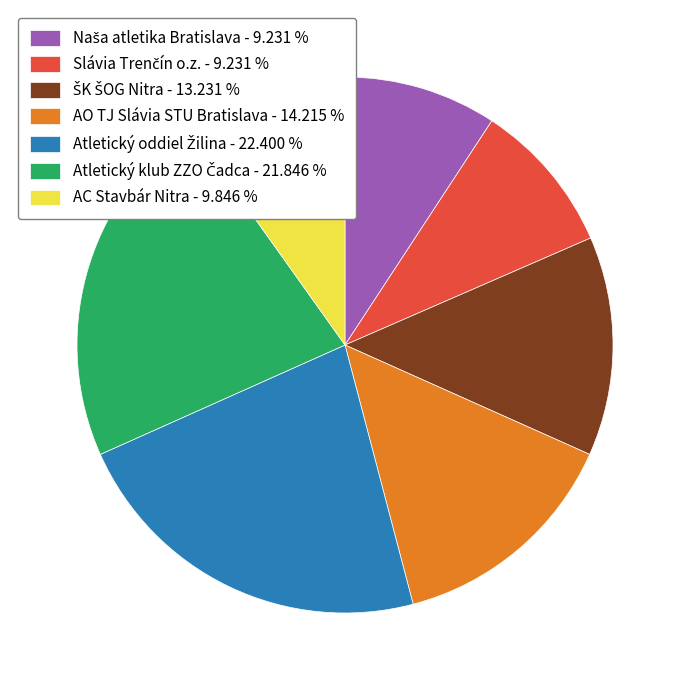

Is there any slice that represents more than half of the pie?

No